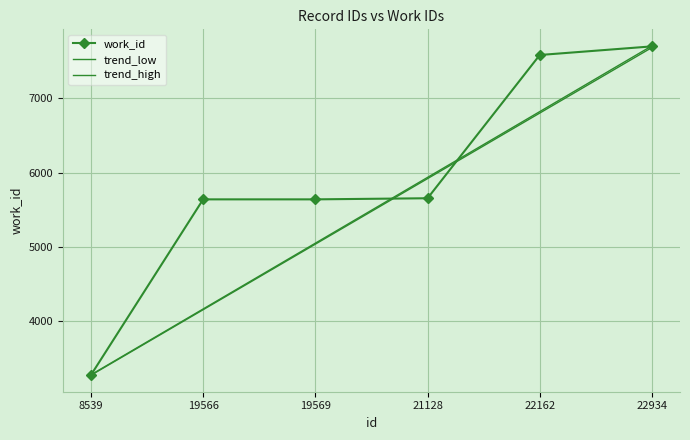

Is the value of trend_high at 21128 greater than the value of trend_low at 8539?

Yes